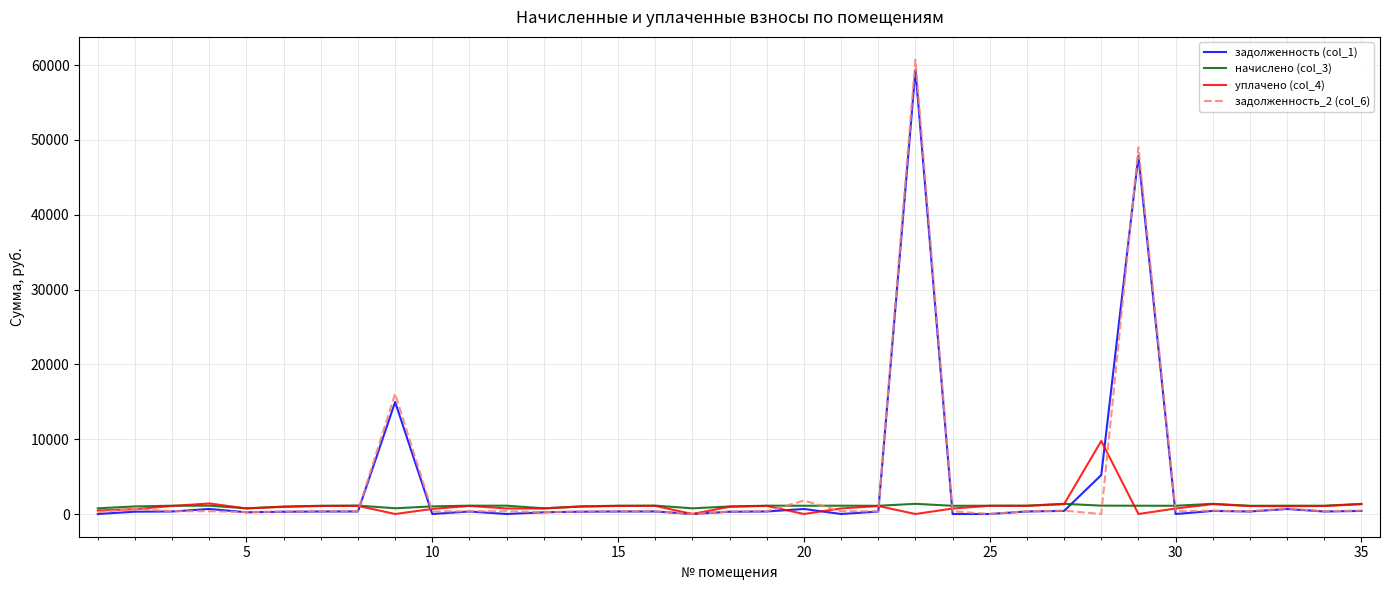

What is the maximum value shown in the chart?

60725.7